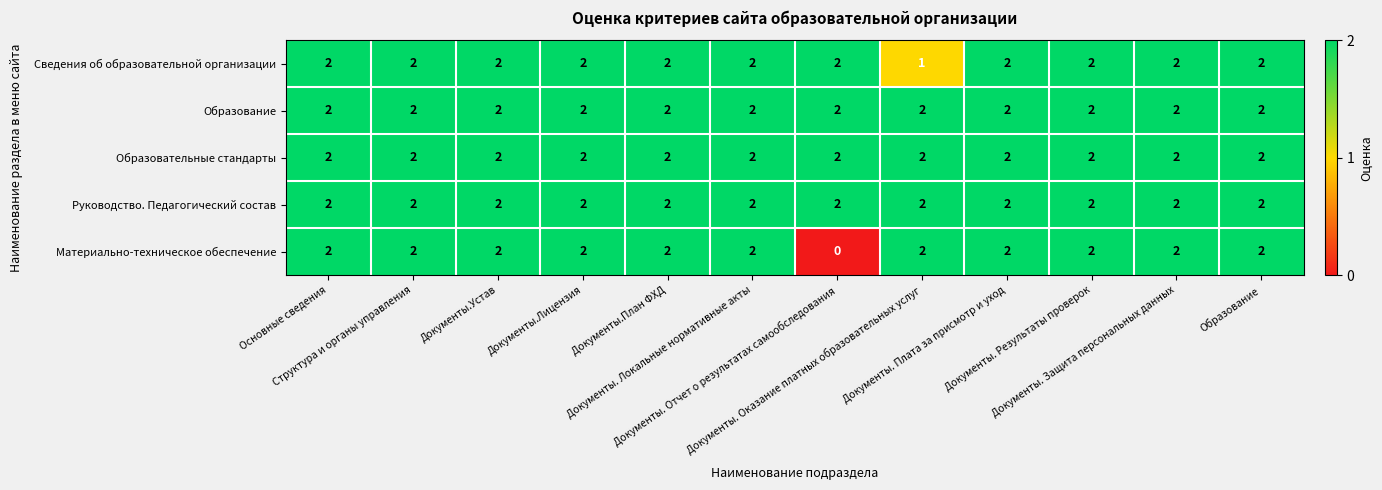

Count the Сведения об образовательной организации values in the range 2 to 3.

11